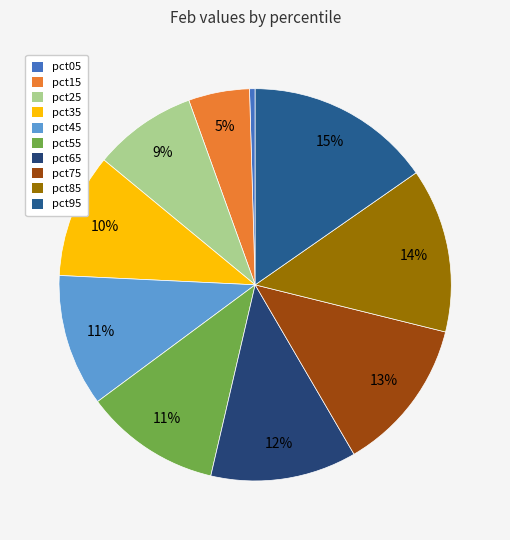

Is there a majority slice in this chart?

No